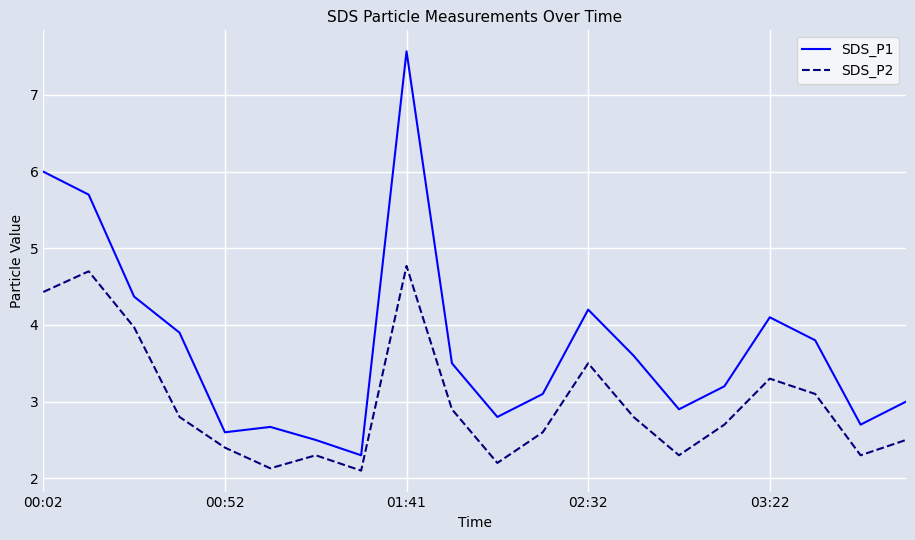

What is the difference between the maximum and minimum values in the SDS_P1 series?

5.3